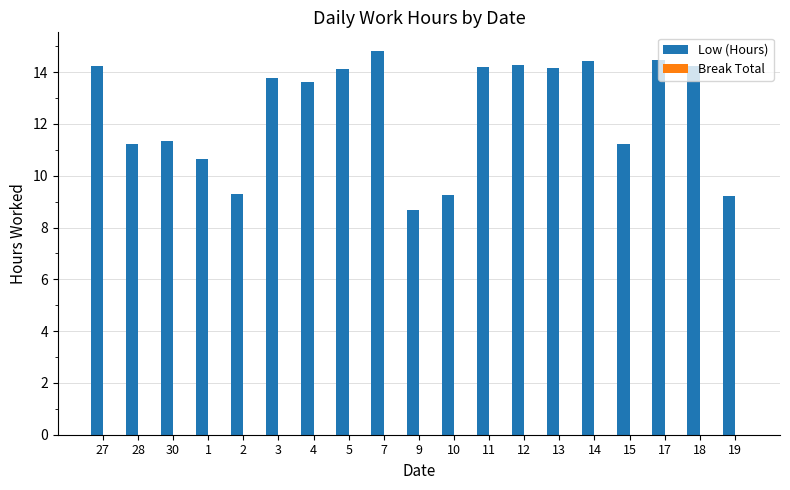

Which has a higher value, 10 or 18?

18